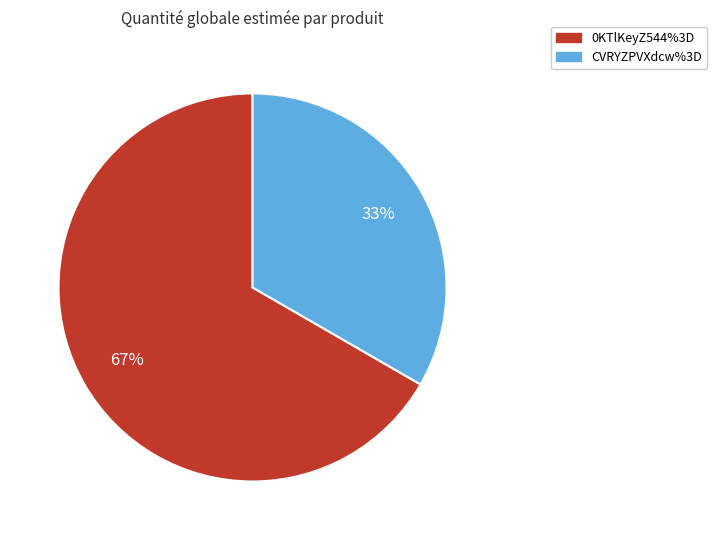

What is the ratio of the value at 0KTlKeyZ544%3D to the value at CVRYZPVXdcw%3D?

2.0